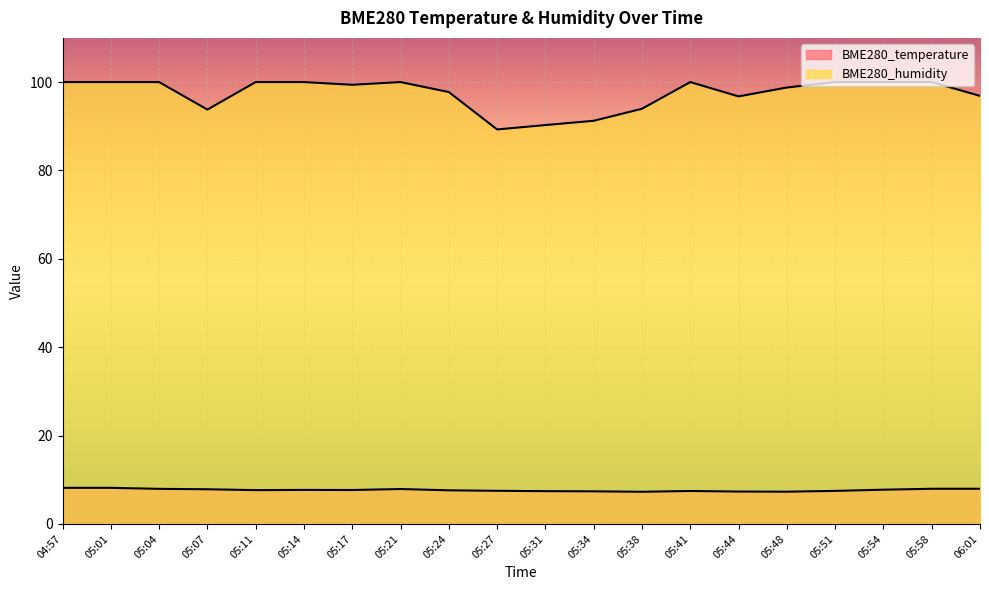

Reading left to right, list all the values displayed in this chart.

BME280_temperature: 04:57=8.2	05:01=8.2	05:04=7.9	05:07=7.8	05:11=7.7	05:14=7.7	05:17=7.7	05:21=7.9	05:24=7.6	05:27=7.5	05:31=7.4	05:34=7.4	05:38=7.3	05:41=7.5	05:44=7.3	05:48=7.3	05:51=7.5	05:54=7.8	05:58=8.0	06:01=8.0
BME280_humidity: 04:57=100.0	05:01=100.0	05:04=100.0	05:07=93.8	05:11=100.0	05:14=100.0	05:17=99.4	05:21=100.0	05:24=97.7	05:27=89.3	05:31=90.3	05:34=91.2	05:38=94.0	05:41=100.0	05:44=96.8	05:48=98.8	05:51=100.0	05:54=100.0	05:58=100.0	06:01=96.9